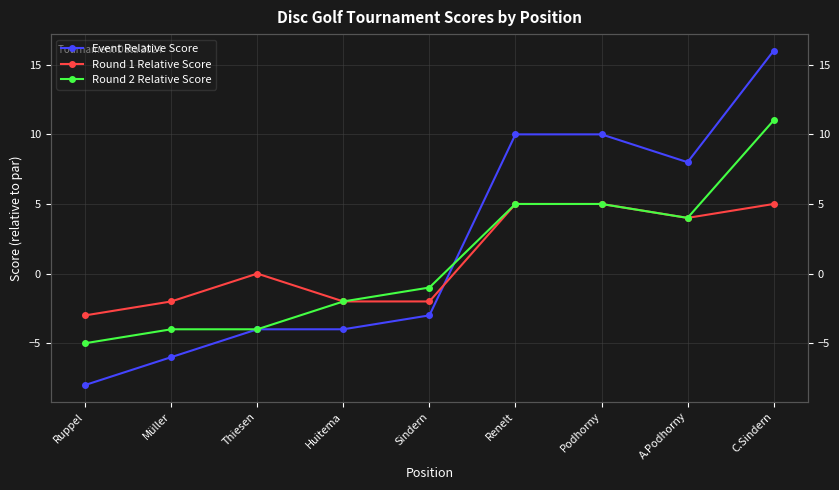

Which series changed the most between Ruppel and Renelt?

Event Relative Score